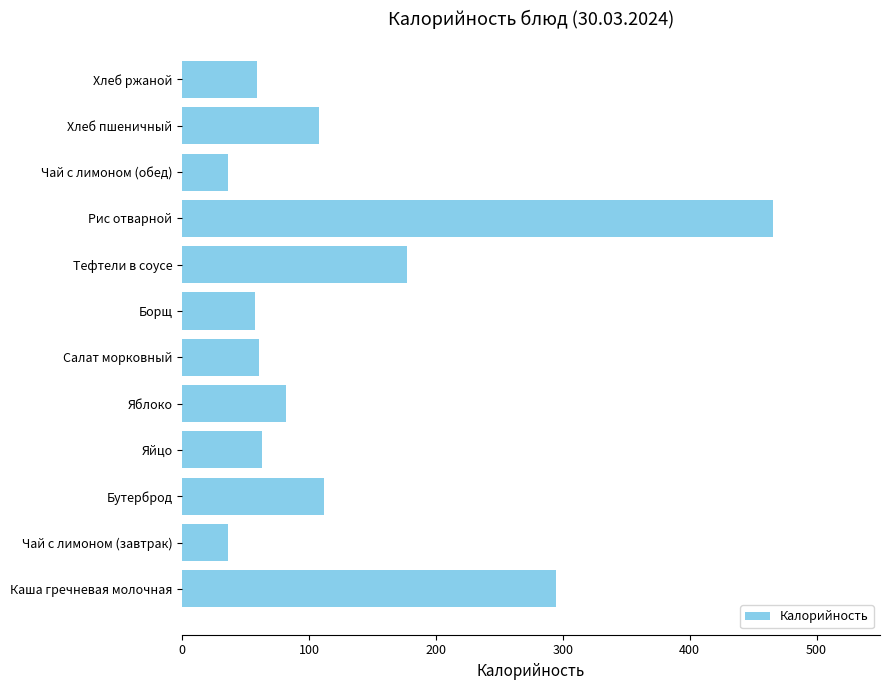

True or false: the data shows 103.7 at Салат морковный.

False